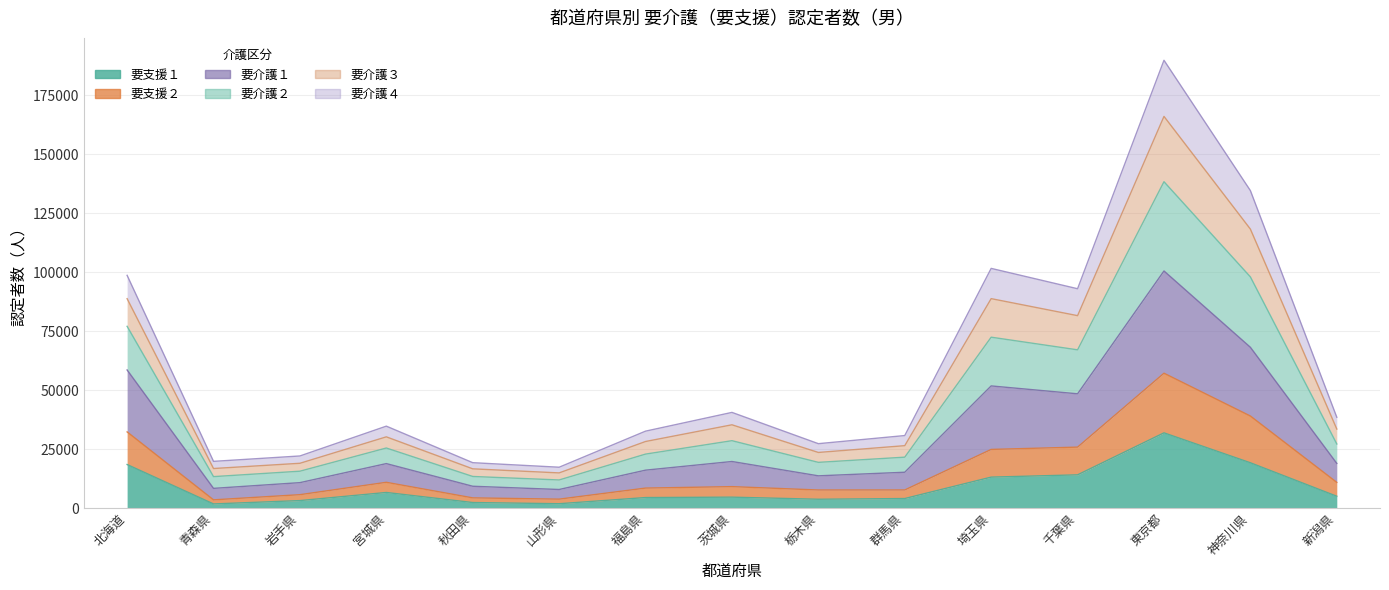

What position from the right is 秋田県?

11